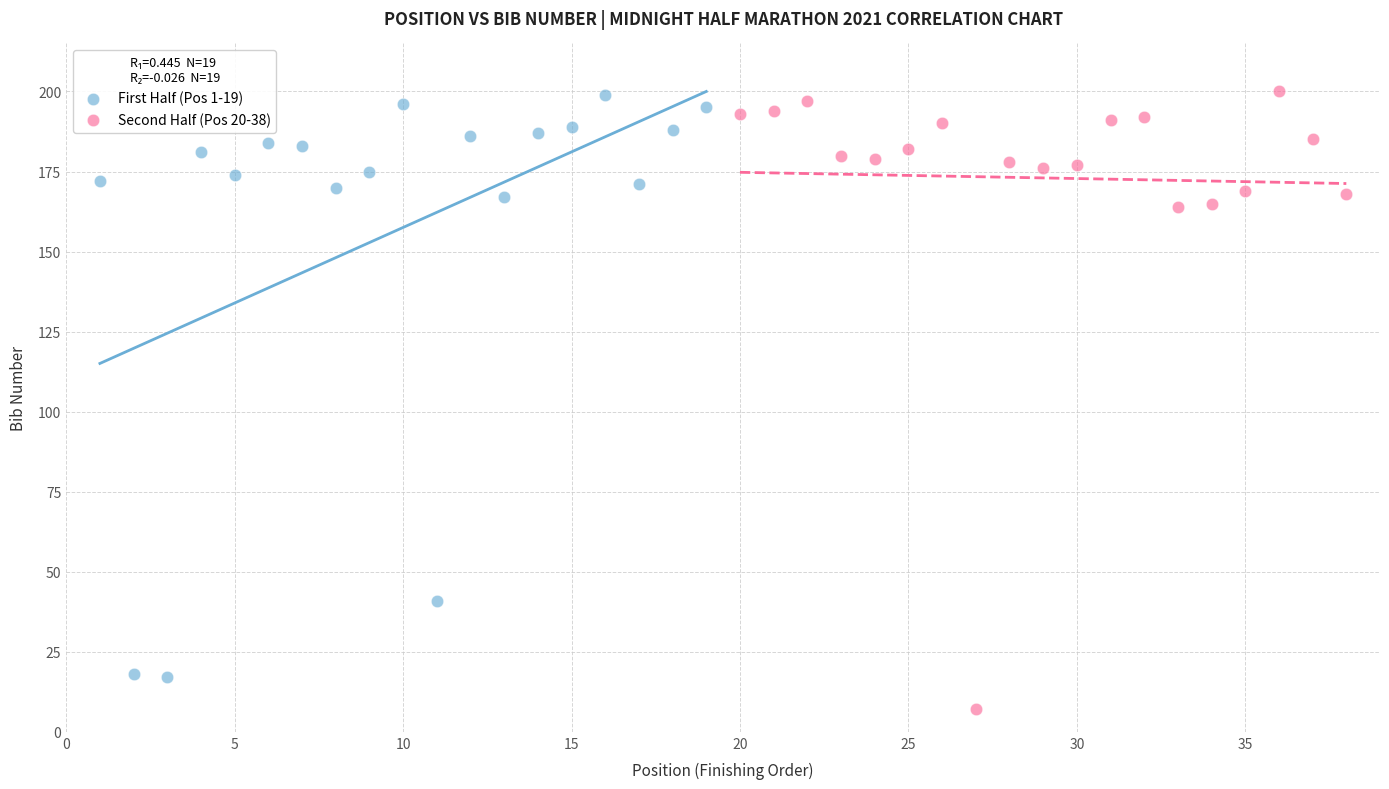

Which series reaches the minimum Y coordinate?

Second Half (Pos 20-38)